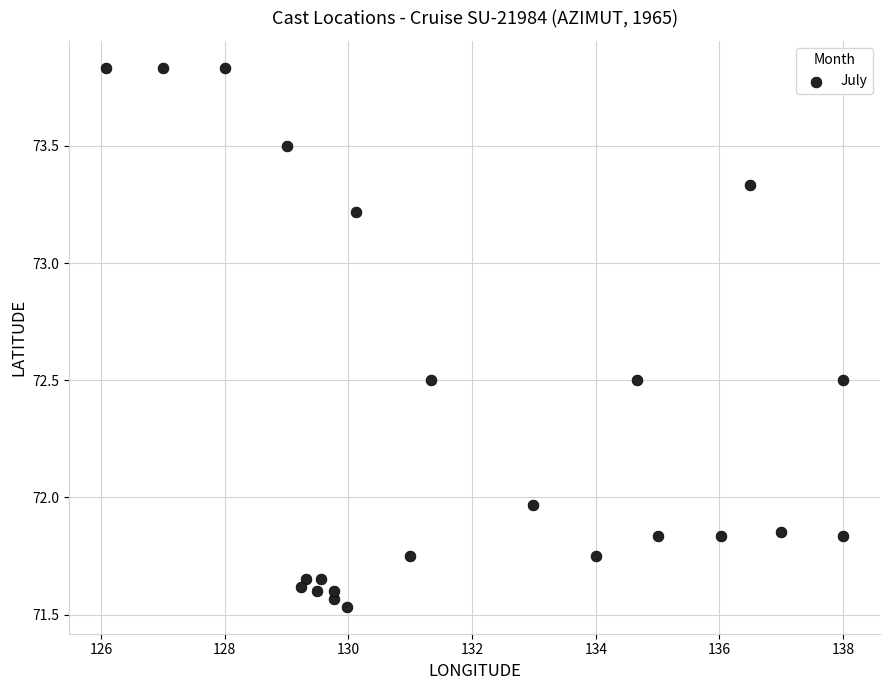

What is the range of Y values (max minus min)?

2.3